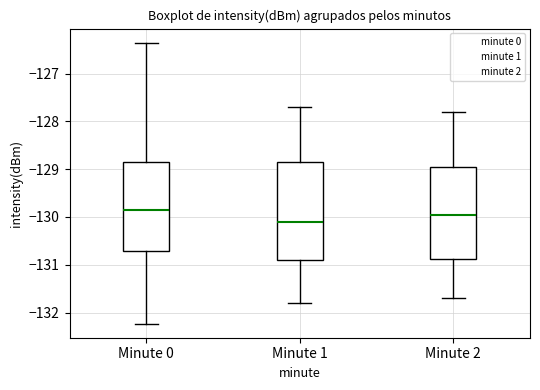

Reading left to right, read every box against the y-axis: the position of its median line, the range the box covers, and the ends of its whiskers. The values are not printed on the chart, so give them approximately, as read against the axis.

Minute 0: median -129.8, box -130.7 to -128.9, whiskers -132.2 to -126.4
Minute 1: median -130.1, box -130.9 to -128.9, whiskers -131.8 to -127.7
Minute 2: median -129.9, box -130.9 to -128.9, whiskers -131.7 to -127.8